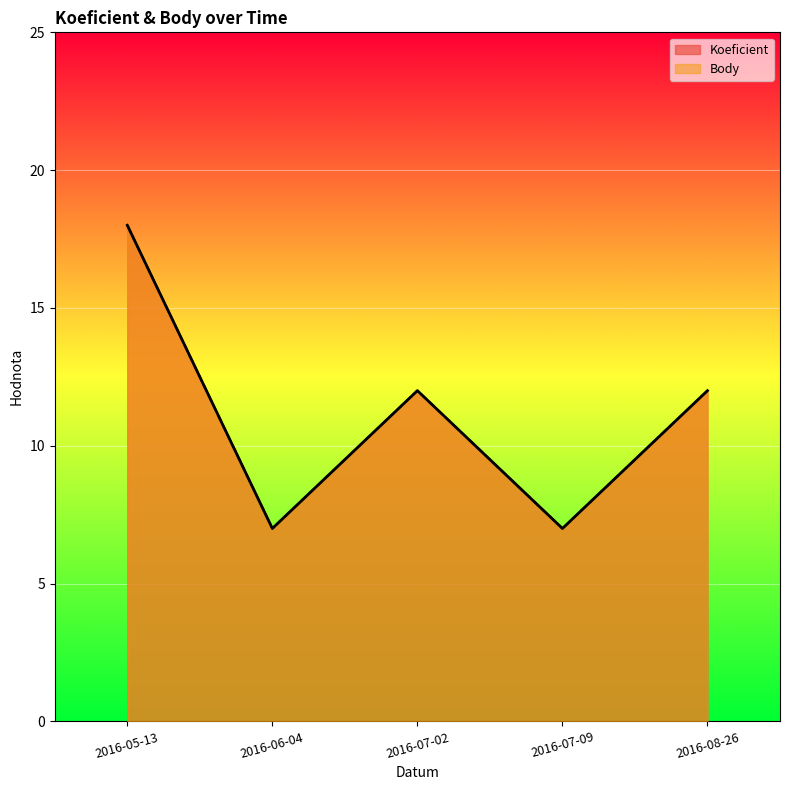

At which category does Body reach its first local peak?

2016-07-02